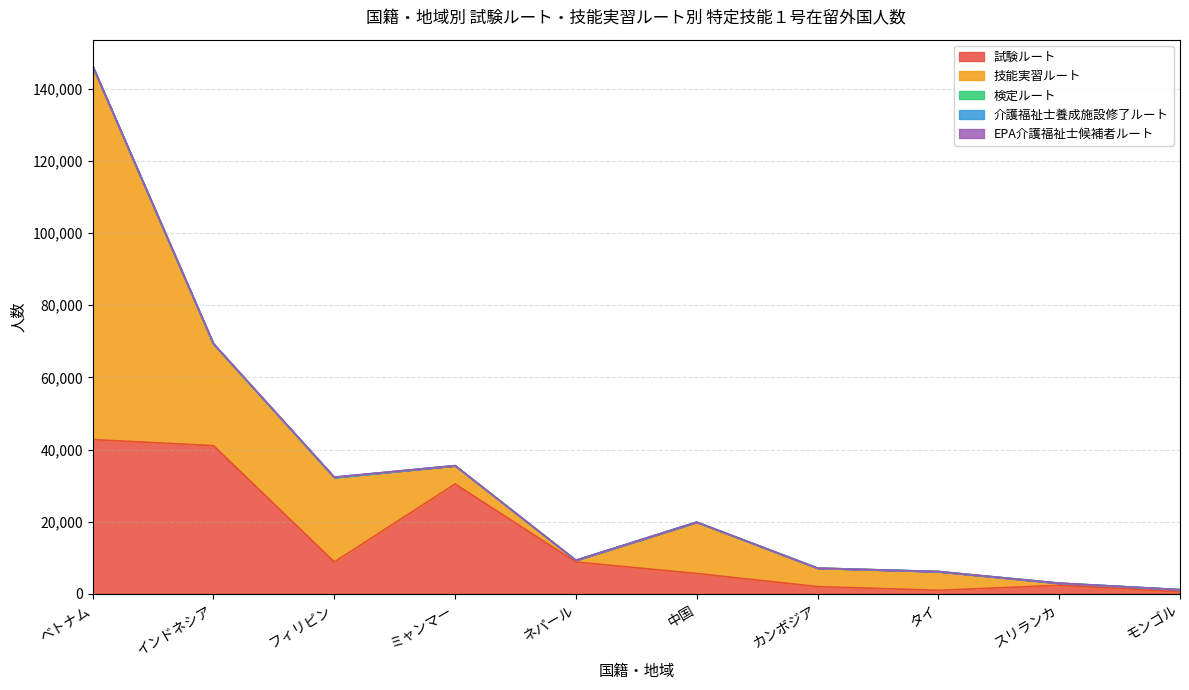

How many lines are shown in the chart?

5